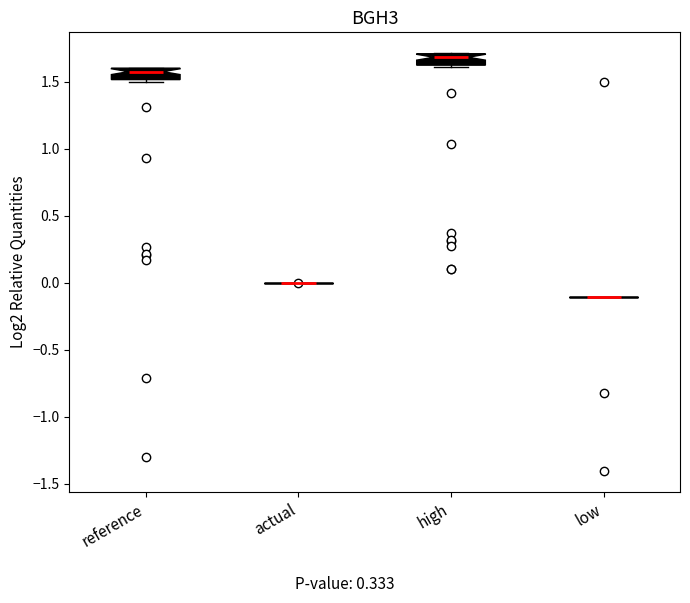

Reading left to right, transcribe this box plot: for each box, give where its median line is, the range the box spans, and where its two whiskers end, as read against the y-axis. The values are not printed on the chart, so give them approximately, as read against the axis.

reference: median 1.6 (just below the box's upper edge), box 1.5 to 1.6, whiskers 1.5 to 1.6
actual: box collapsed to a line at 0.0, whiskers 0.0 to 0.0
high: median 1.7 (just below the box's upper edge), box 1.6 to 1.7, whiskers 1.6 to 1.7
low: box collapsed to a line at -0.1, whiskers -0.1 to -0.1